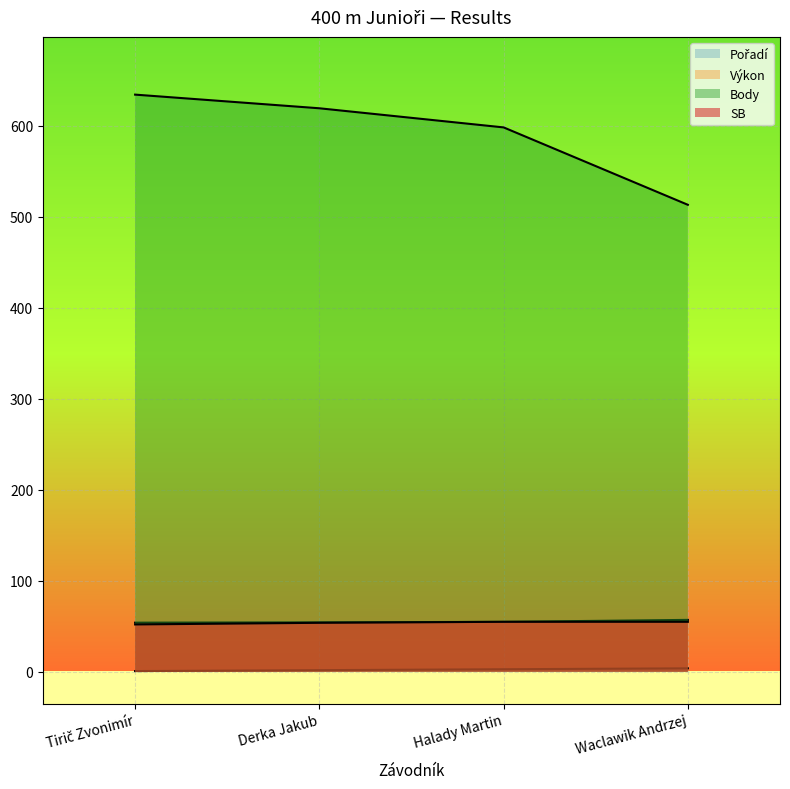

Rank the categories by Body value from highest to lowest.

Tirič Zvonimír, Derka Jakub, Halady Martin, Waclawik Andrzej